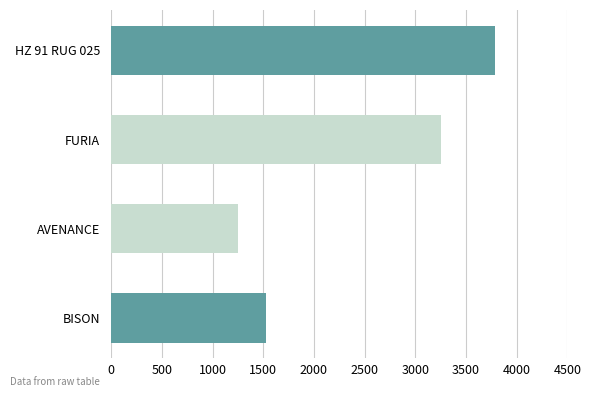

Reading top to bottom, list all the values displayed in this chart.

HZ 91 RUG 025=3787	FURIA=3252	AVENANCE=1250	BISON=1523